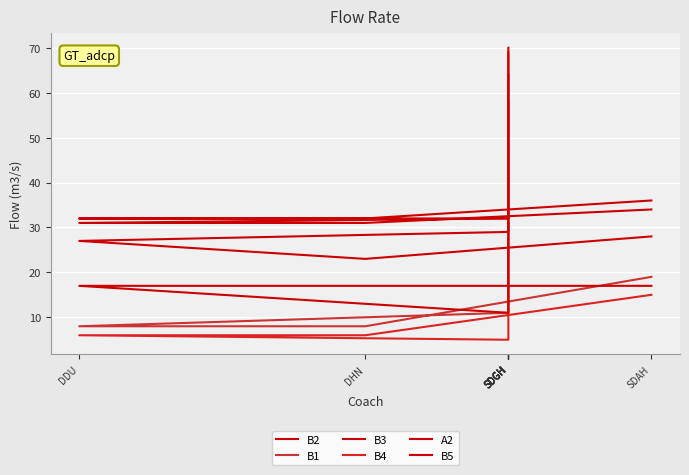

True or false: B2 and A2 intersect in this chart.

False